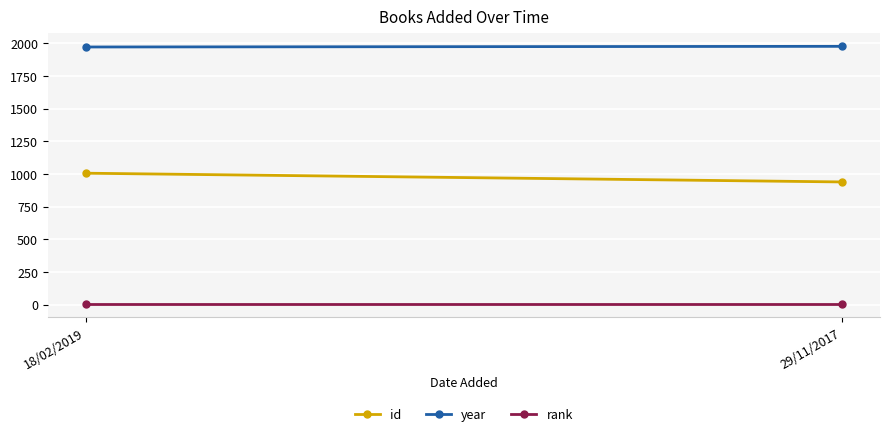

What is the total value across all series at 29/11/2017?

2918